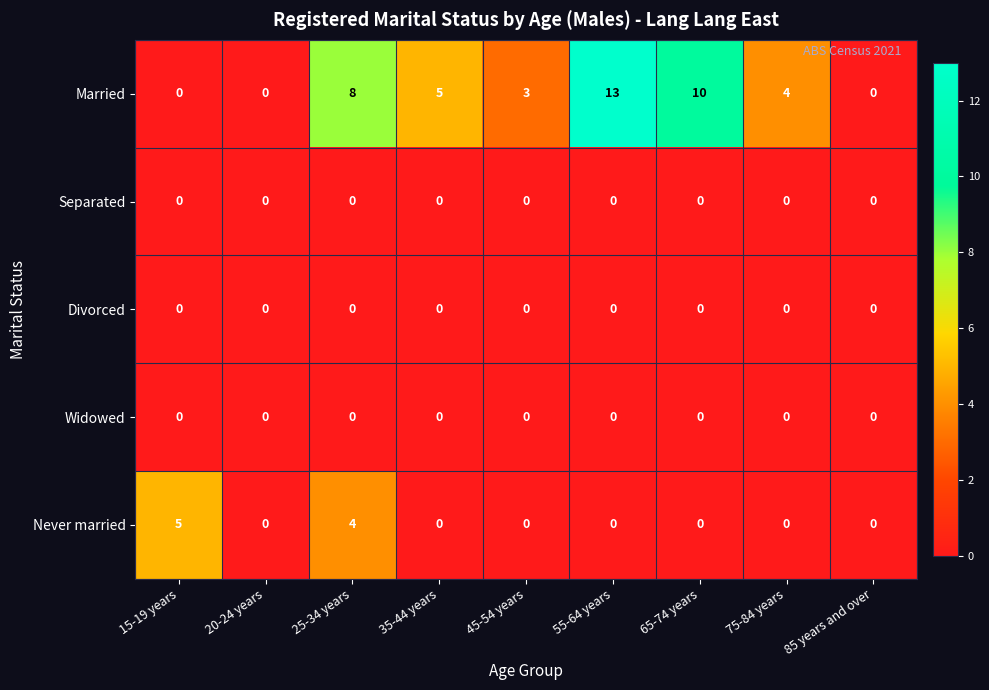

Which series has the largest total across all categories?

Married